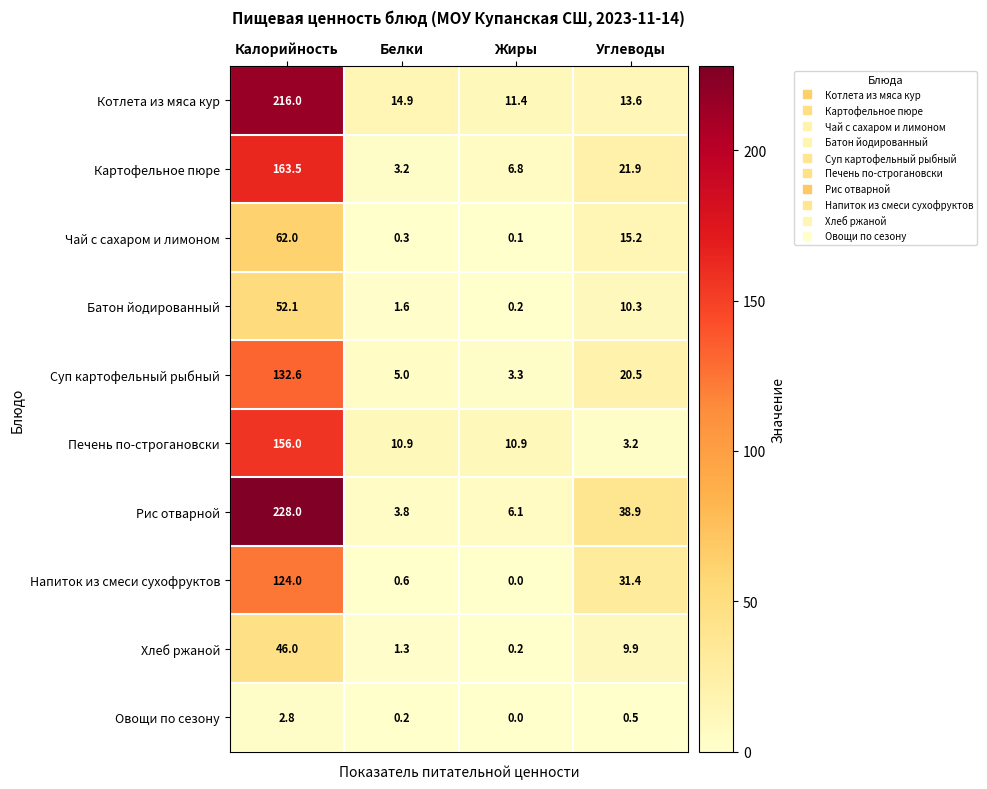

What is the difference between the Картофельное пюре values at Калорийность and Углеводы?

141.6